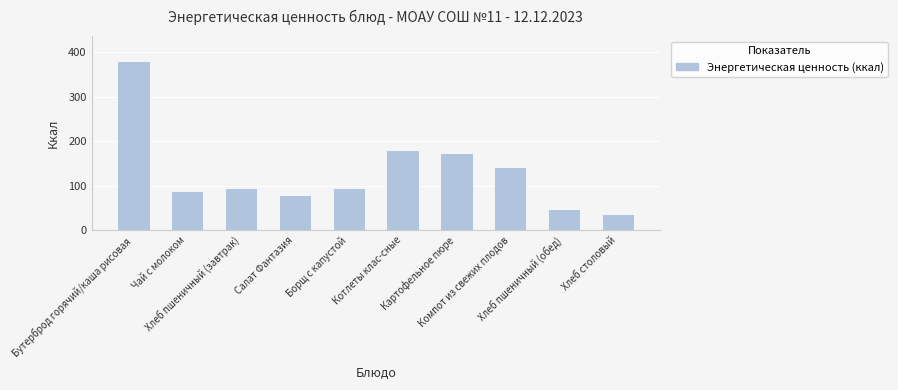

What is the label of the 7th bar from the left?

Картофельное пюре